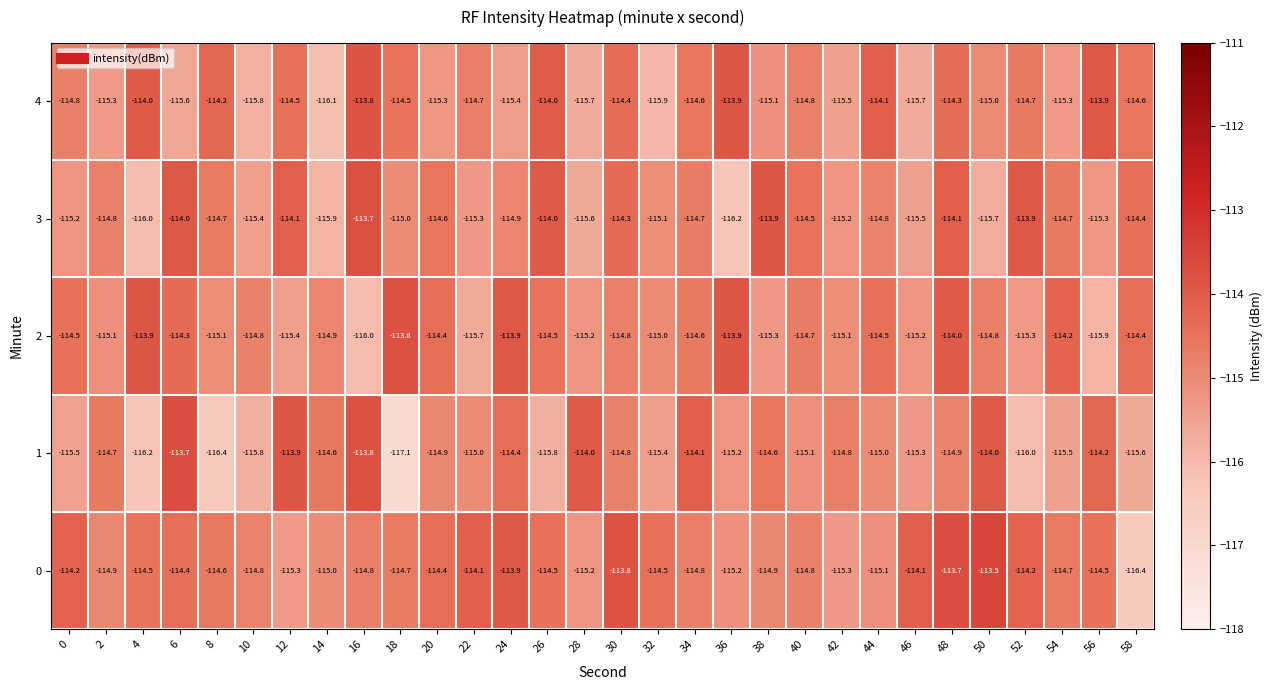

What value does the 0 series have at 46?

-114.1